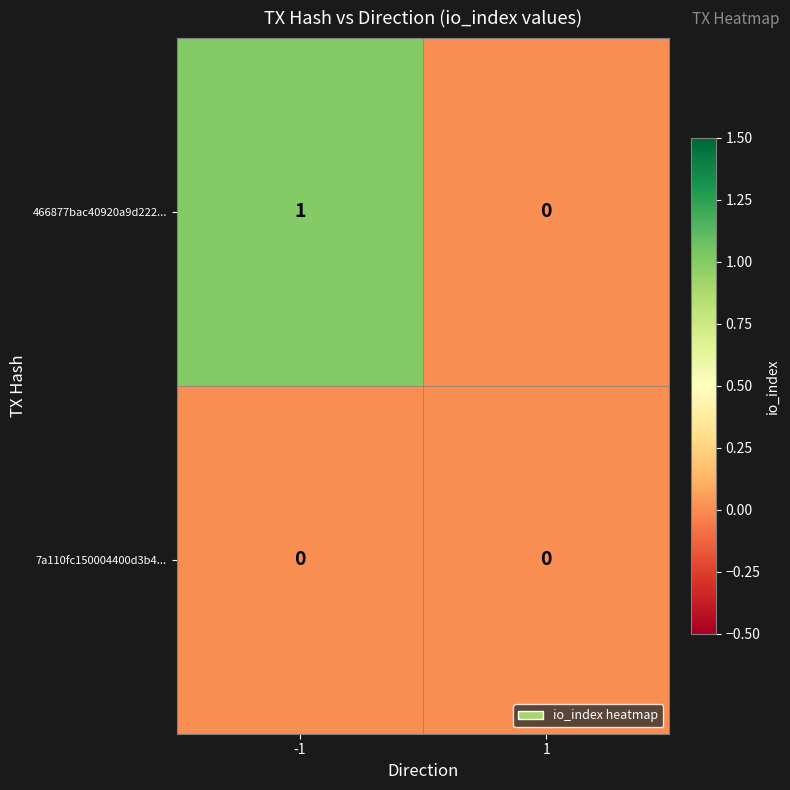

The value of 466877bac40920a9d222... at -1 is 1. True or false?

True